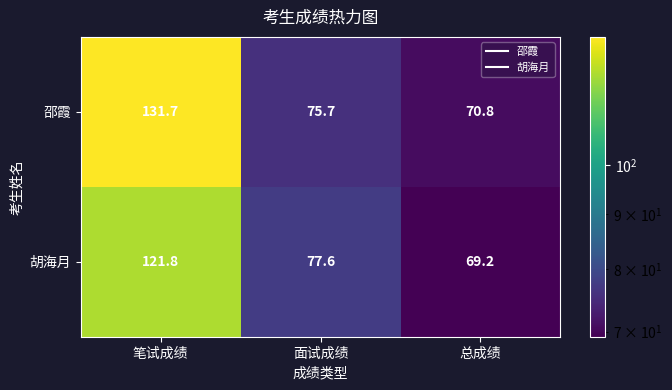

List the labels in order of 胡海月 value, smallest first.

总成绩, 面试成绩, 笔试成绩